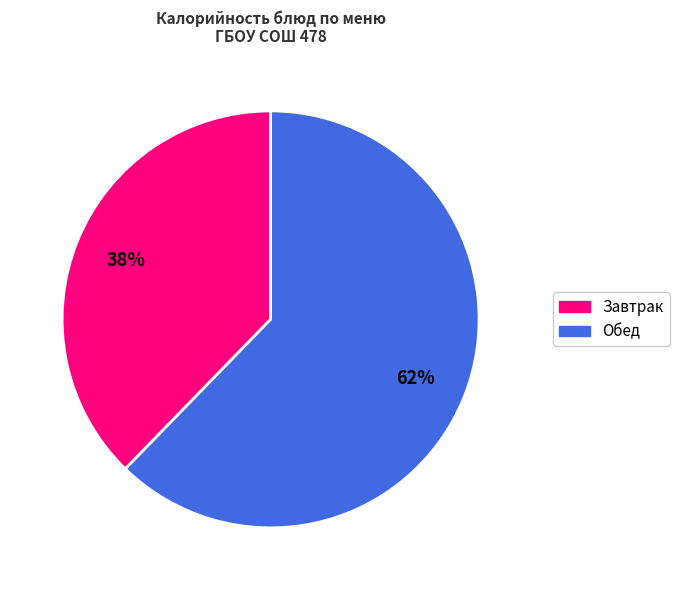

Rank the categories by value from highest to lowest.

Обед, Завтрак